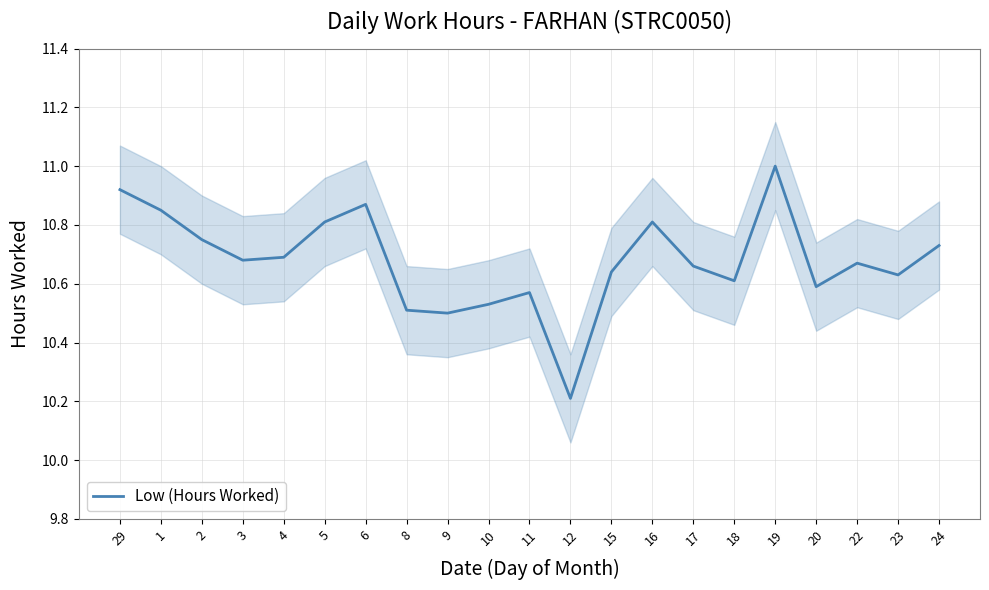

What is the ratio of the value at 22 to the value at 6?

1.0